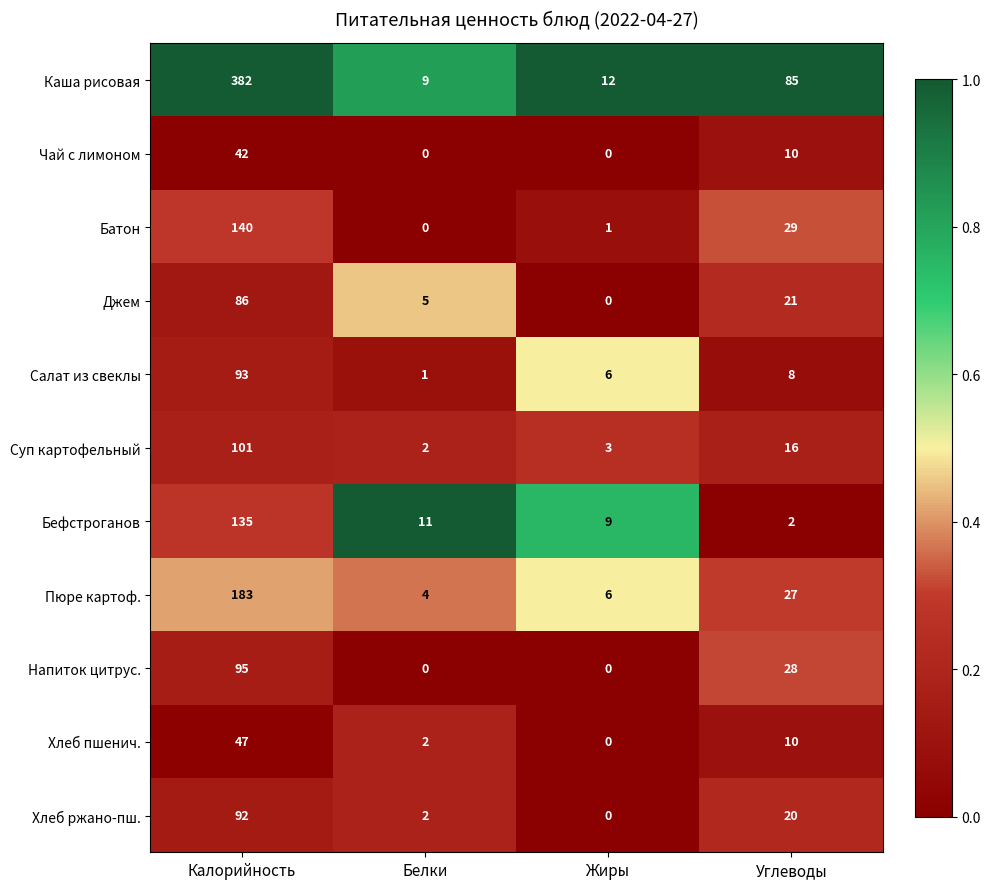

Which series changed the most between Жиры and Углеводы?

Каша рисовая